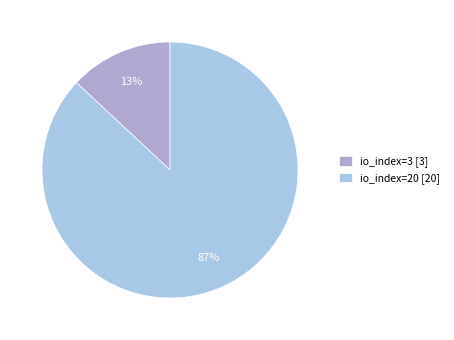

Rank the categories by value from lowest to highest.

io_index=3, io_index=20